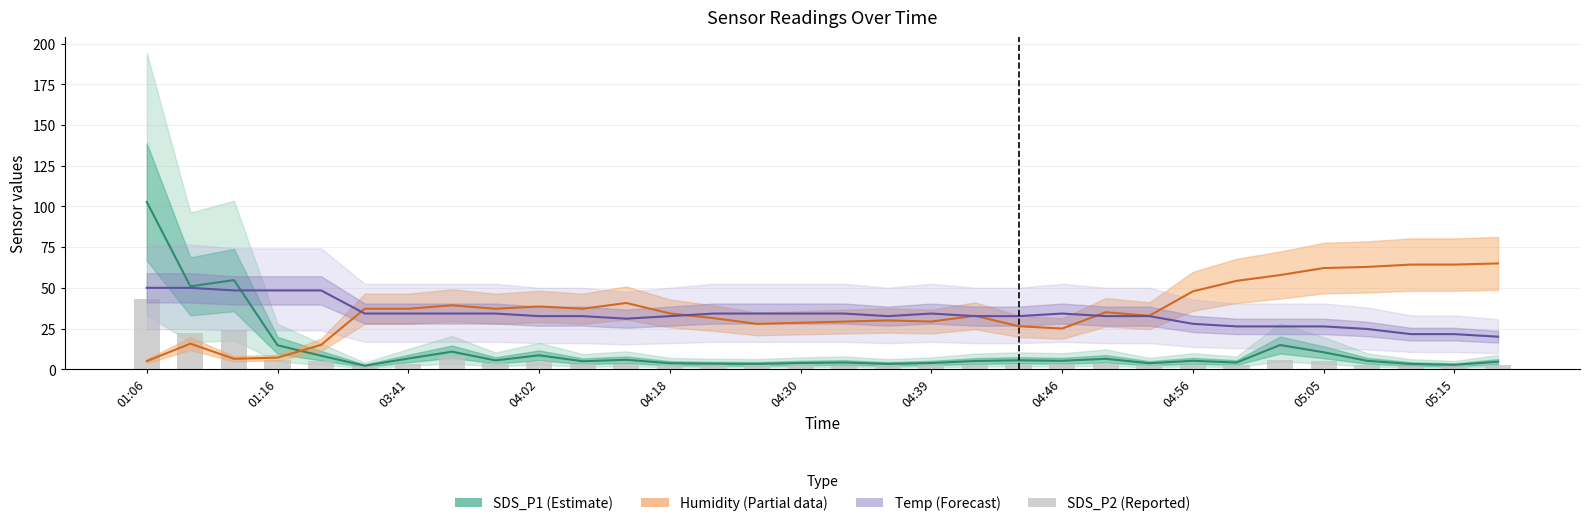

Which has a higher value, 28 or 13?

28